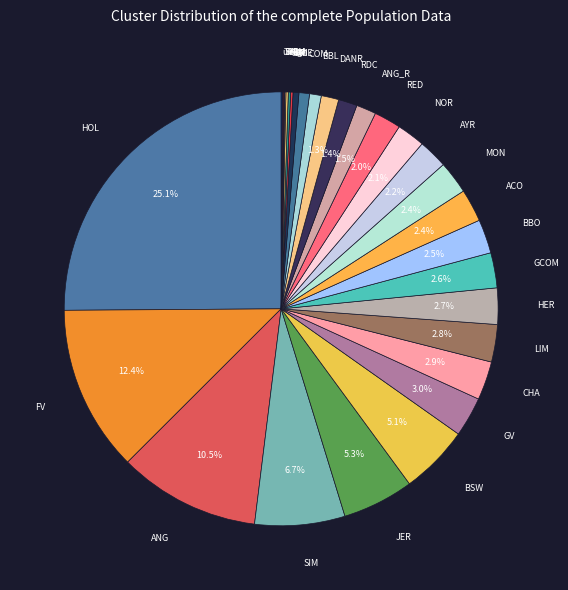

Combined, what portion of the pie is GV and SIM?

9.7%